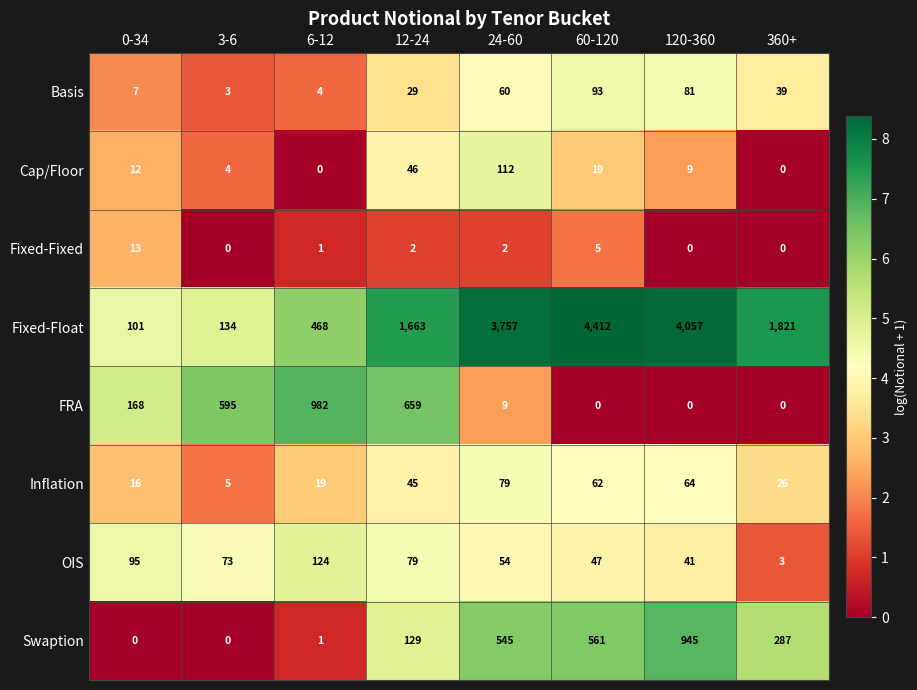

Which series has the largest range (max minus min)?

Fixed-Float